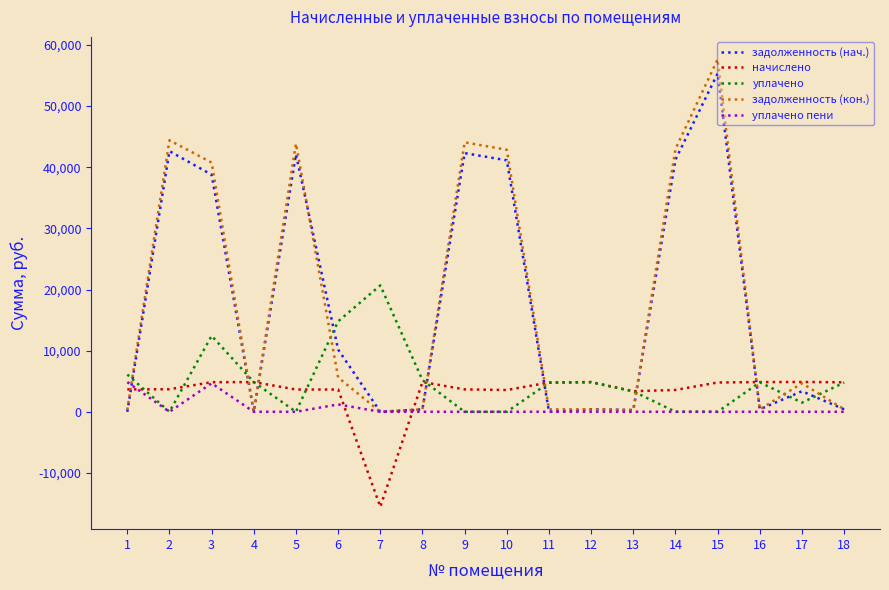

What is the highest value of the задолженность (нач.) series?

55347.1